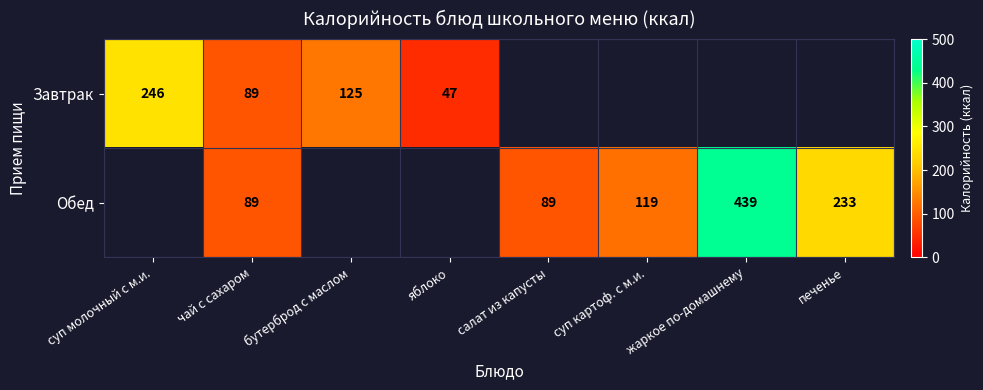

Which label corresponds to the largest value in the chart?

жаркое по-домашнему